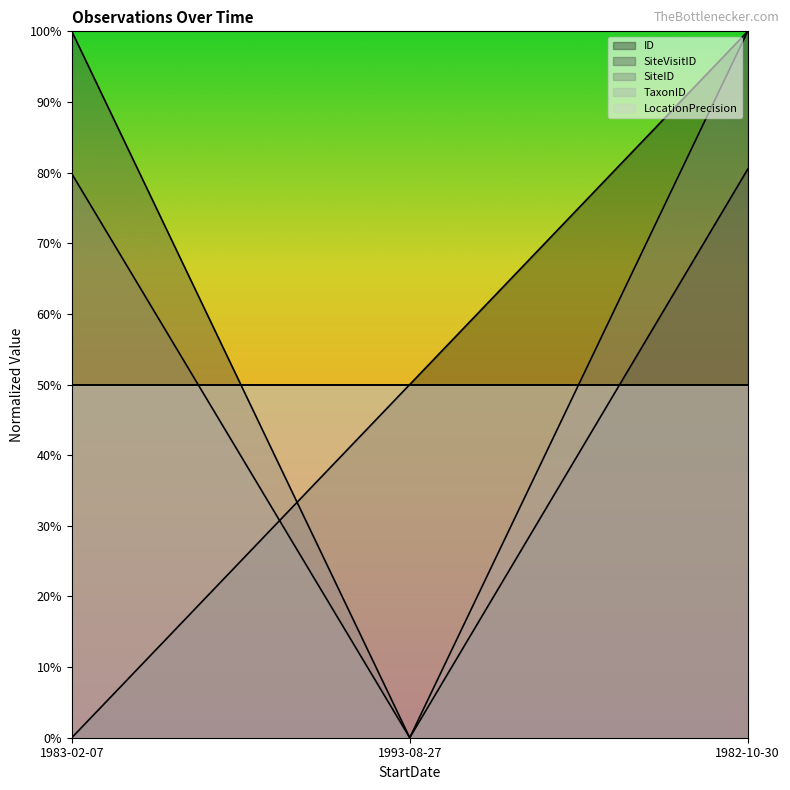

At which category is the sum across all series the highest?

1982-10-30